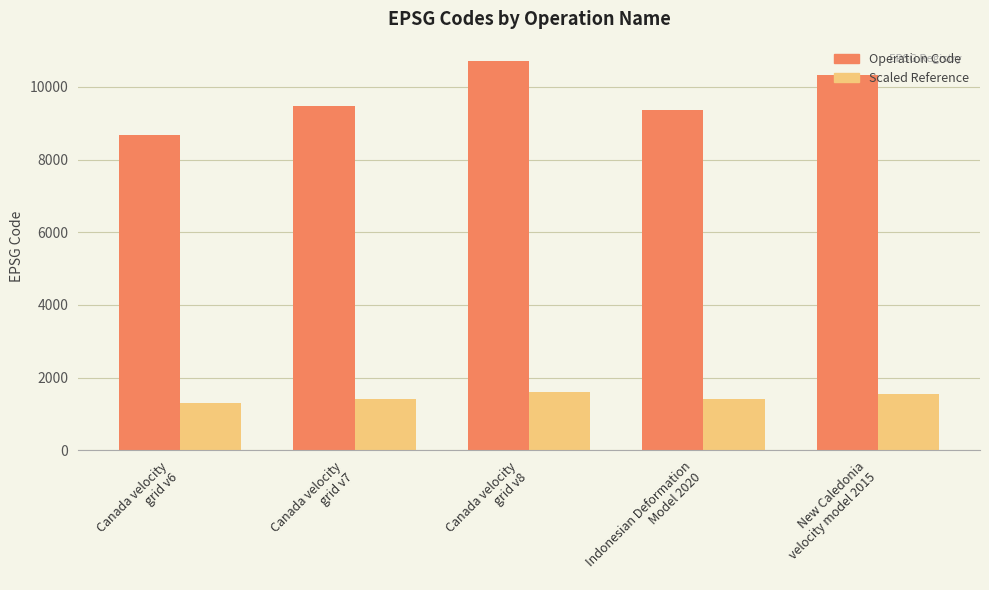

What is the difference between the second highest and second lowest values in the Operation Code series?

948.0